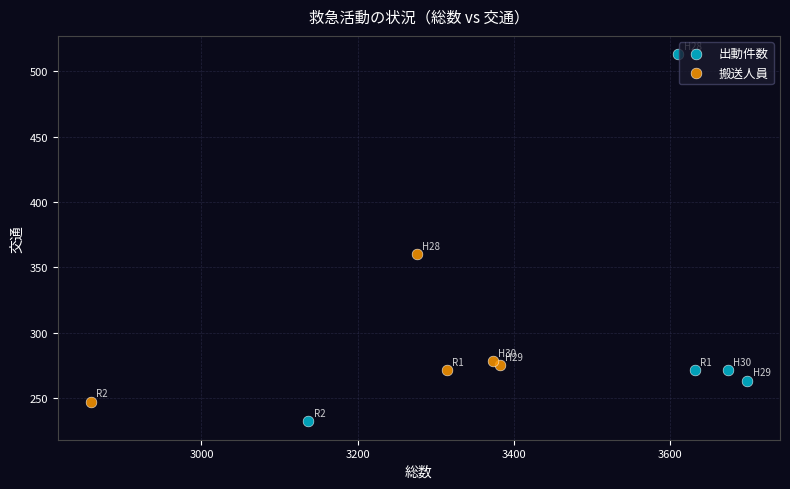

Which series reaches the maximum Y coordinate?

出動件数